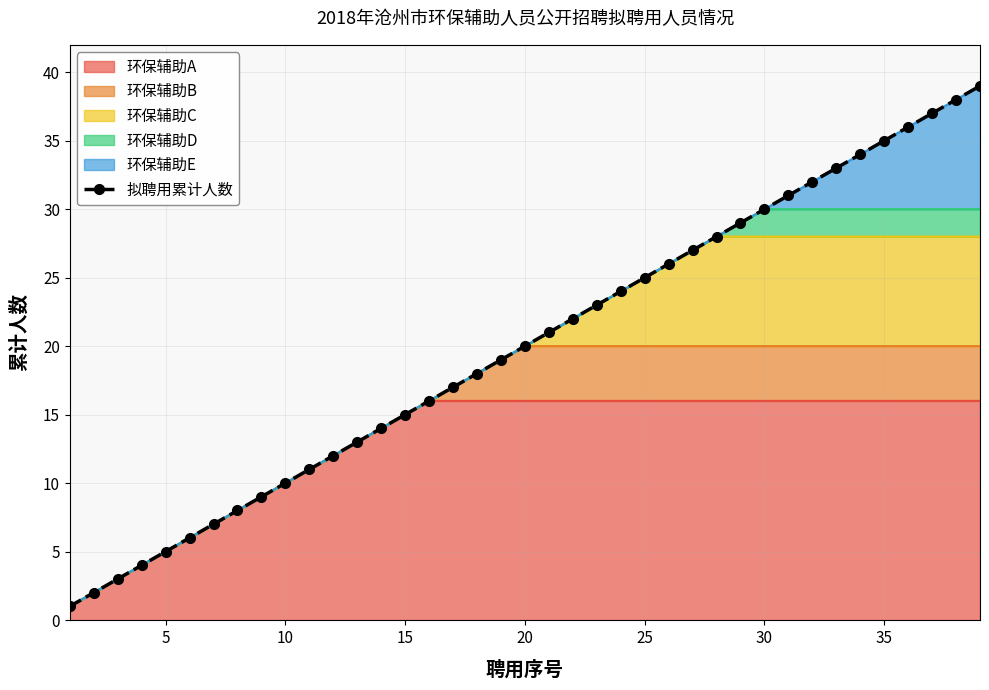

What is the sum of all values?

780